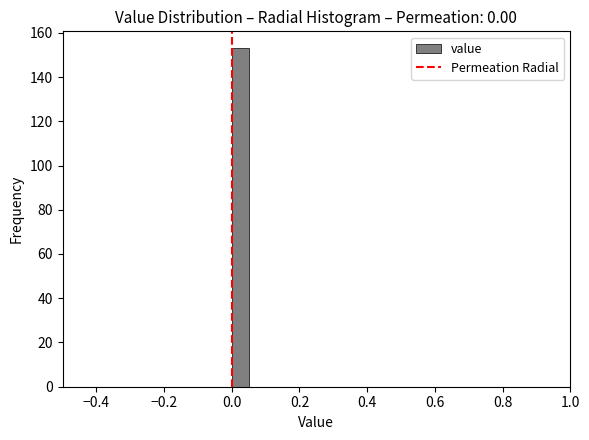

Around what value on the x-axis is the tallest bar? Give the approximate position of its centre, as read against the axis.

0.02